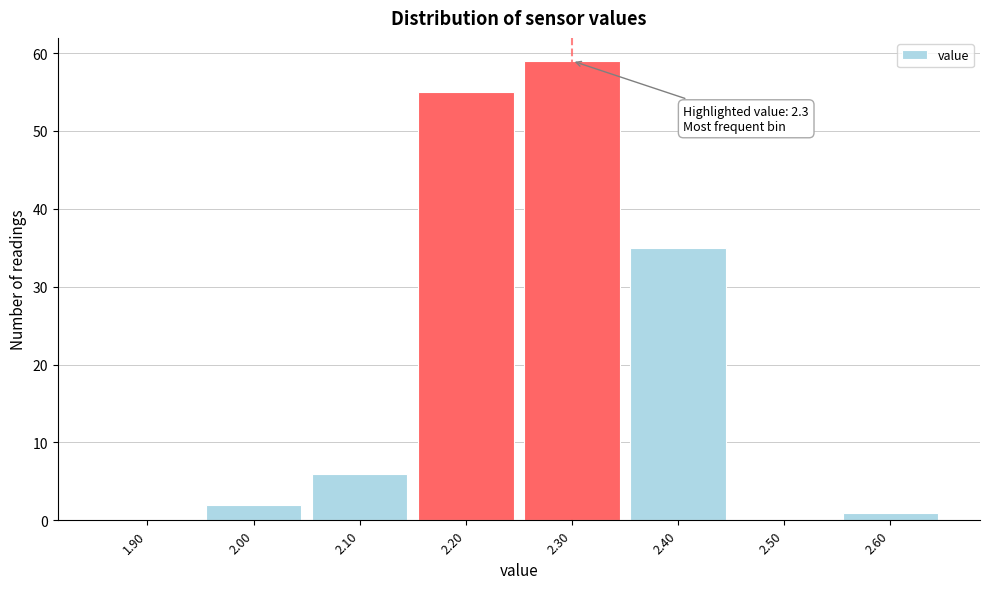

Reading left to right, what are all the values shown in this chart?

1.90=0	2.00=2	2.10=6	2.20=55	2.30=59	2.40=35	2.50=0	2.60=1